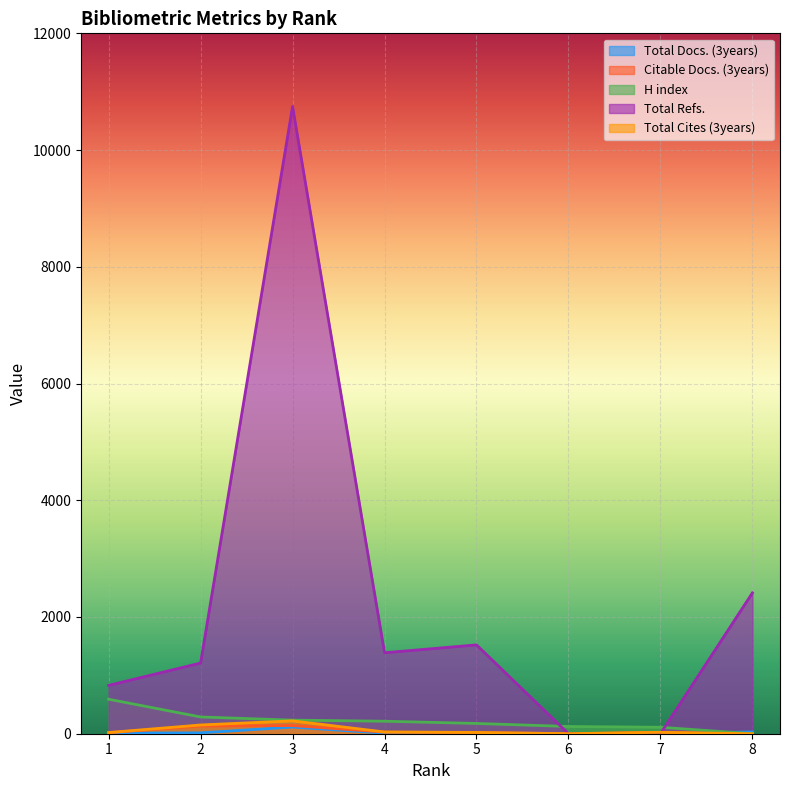

At which category does the chart reach its peak across all series?

3